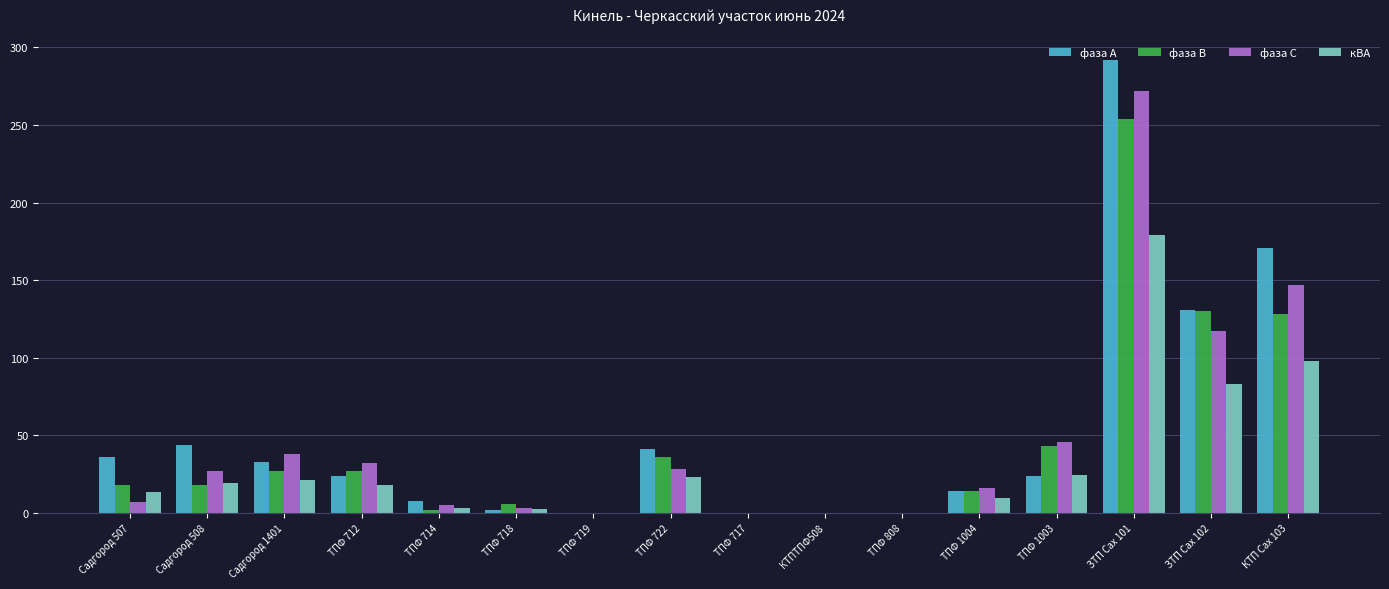

At which category is the sum across all series the highest?

ЗТП Сах 101